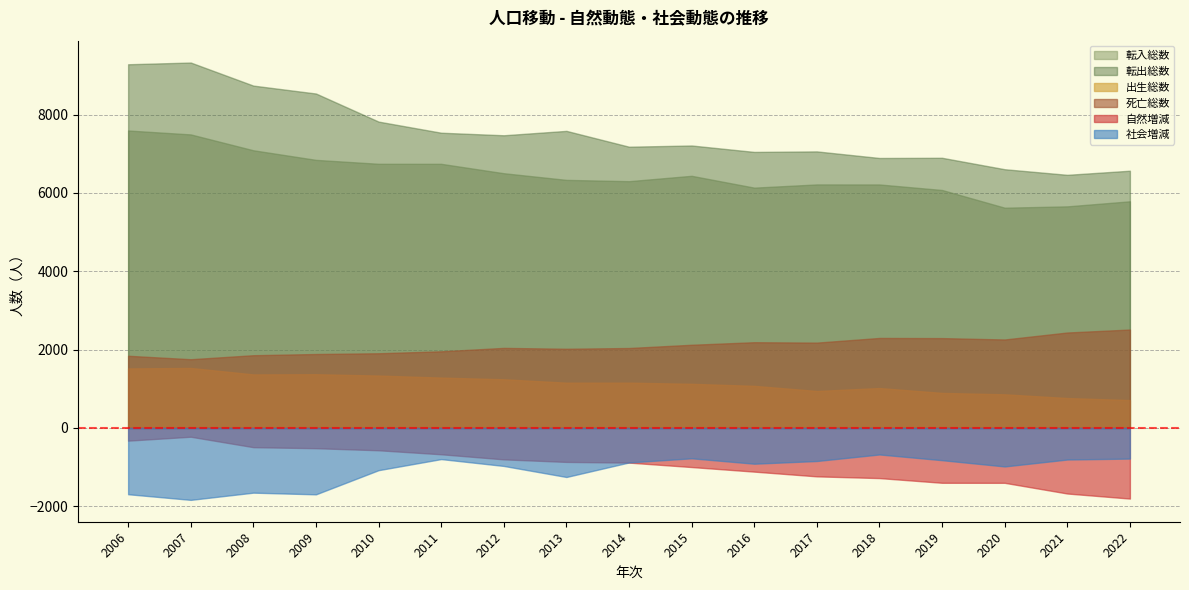

Reading left to right, list all the values displayed in this chart.

転入総数: 2006=7596	2007=7496	2008=7091	2009=6846	2010=6746	2011=6745	2012=6505	2013=6335	2014=6302	2015=6439	2016=6137	2017=6219	2018=6218	2019=6077	2020=5625	2021=5659	2022=5788
自然増減: 2006=-323	2007=-223	2008=-490	2009=-516	2010=-569	2011=-671	2012=-801	2013=-866	2014=-884	2015=-997	2016=-1114	2017=-1235	2018=-1279	2019=-1399	2020=-1400	2021=-1673	2022=-1802
出生総数: 2006=1521	2007=1533	2008=1368	2009=1373	2010=1339	2011=1287	2012=1244	2013=1157	2014=1158	2015=1128	2016=1076	2017=945	2018=1020	2019=896	2020=860	2021=765	2022=712
死亡総数: 2006=1844	2007=1756	2008=1858	2009=1889	2010=1908	2011=1958	2012=2045	2013=2023	2014=2042	2015=2125	2016=2190	2017=2180	2018=2299	2019=2295	2020=2260	2021=2438	2022=2514
転出総数: 2006=9287	2007=9331	2008=8742	2009=8540	2010=7823	2011=7539	2012=7474	2013=7586	2014=7182	2015=7213	2016=7049	2017=7062	2018=6894	2019=6899	2020=6607	2021=6464	2022=6569
社会増減: 2006=-1691	2007=-1835	2008=-1651	2009=-1694	2010=-1077	2011=-794	2012=-969	2013=-1251	2014=-880	2015=-774	2016=-912	2017=-843	2018=-676	2019=-822	2020=-982	2021=-805	2022=-781